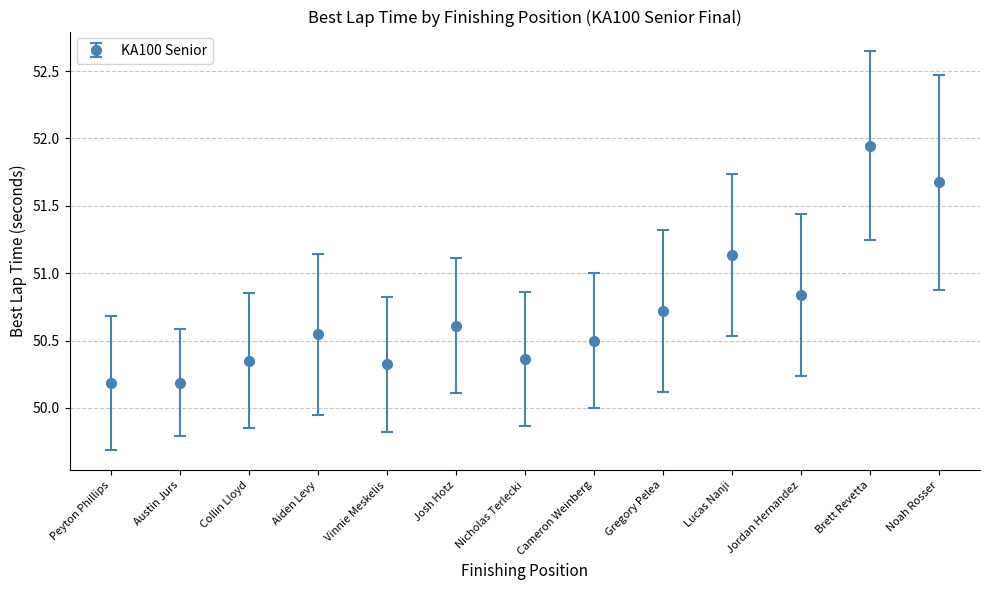

Is it true that the value at Peyton Phillips is 50.2?

True